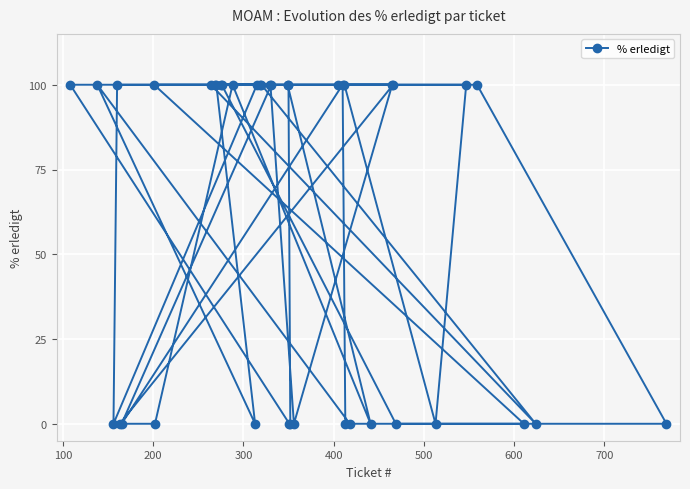

What is the greatest value displayed?

100